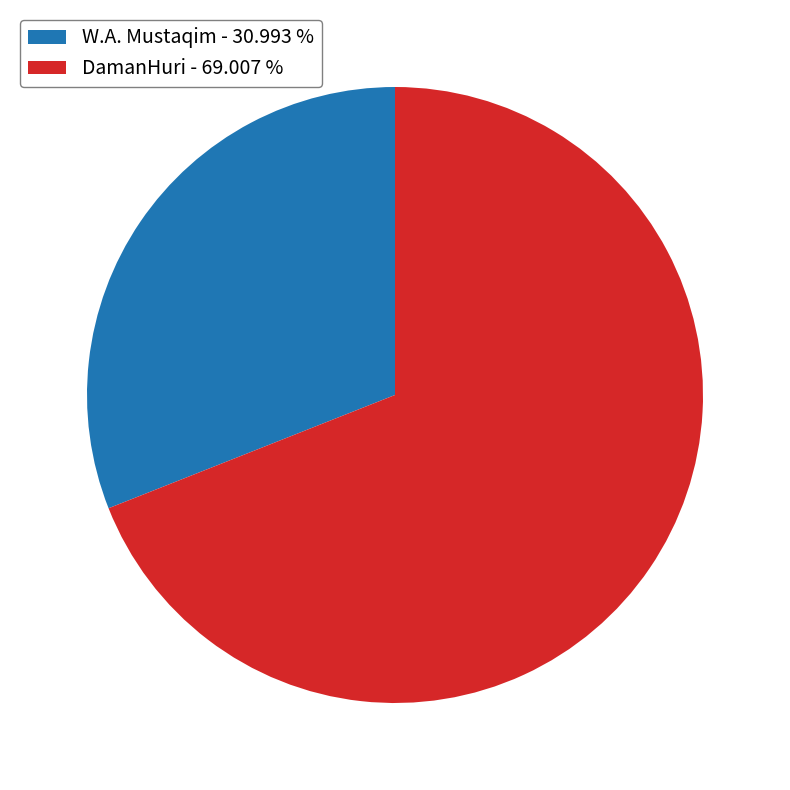

Which slice is the smallest?

W.A. Mustaqim